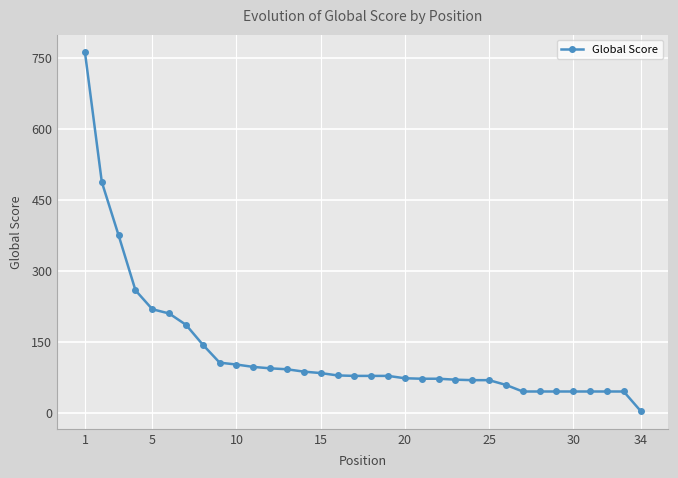

What is the maximum value shown in the chart?

762